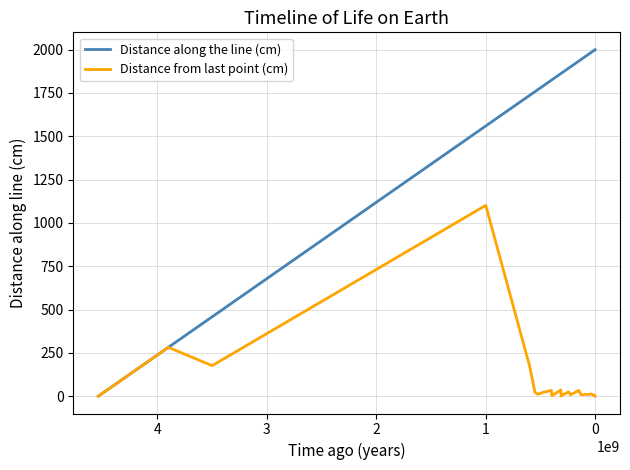

List the series in order of their overall mean, lowest first.

Distance from last point (cm), Distance along the line (cm)